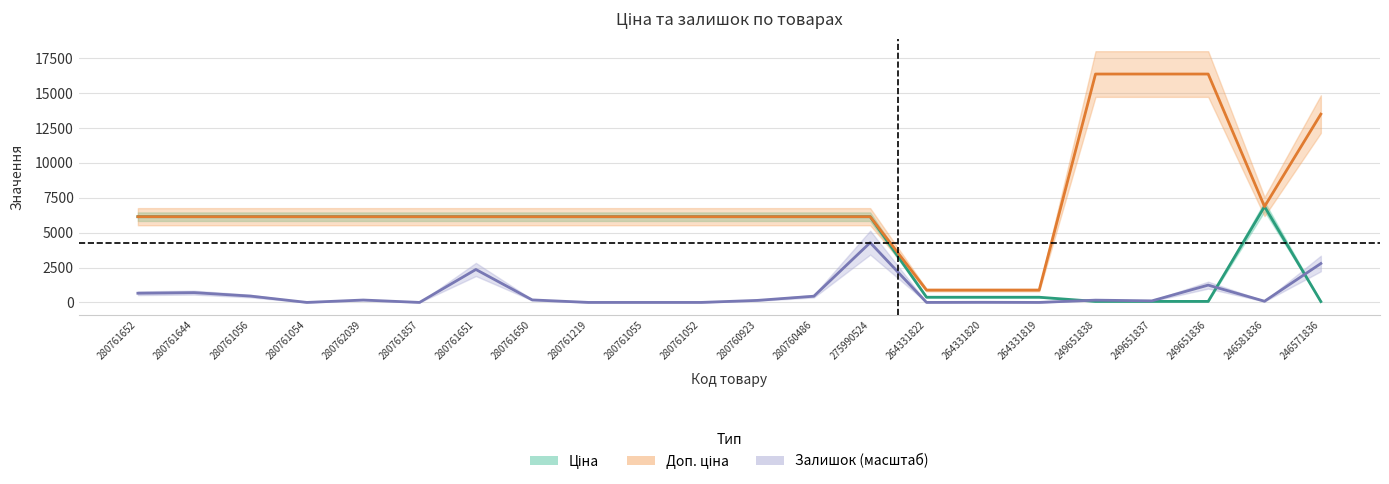

How many interior local valleys does the Залишок series have?

6